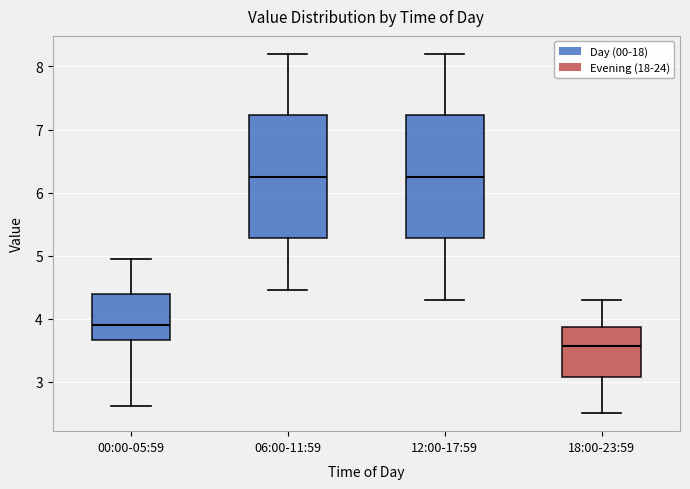

Reading left to right, transcribe this box plot: for each box, give where its median line is, the range the box spans, and where its two whiskers end, as read against the y-axis. The values are not printed on the chart, so give them approximately, as read against the axis.

00:00-05:59: median 3.9, box 3.7 to 4.4, whiskers 2.6 to 4.9
06:00-11:59: median 6.3, box 5.3 to 7.2, whiskers 4.5 to 8.2
12:00-17:59: median 6.3, box 5.3 to 7.2, whiskers 4.3 to 8.2
18:00-23:59: median 3.6, box 3.1 to 3.9, whiskers 2.5 to 4.3